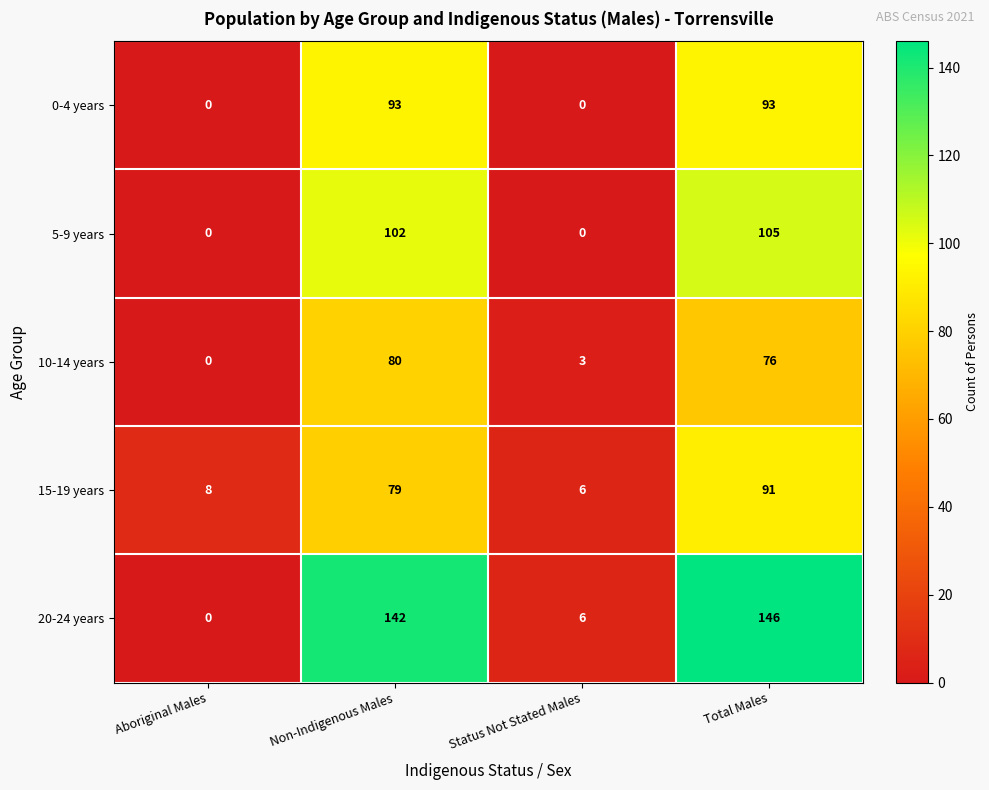

What is the difference between the maximum and minimum values in the 10-14 years series?

80